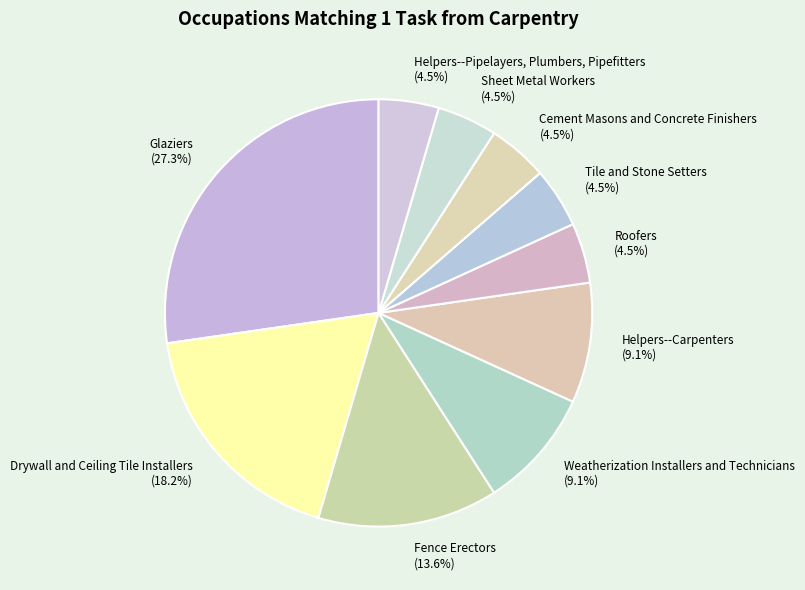

Is there a majority slice in this chart?

No